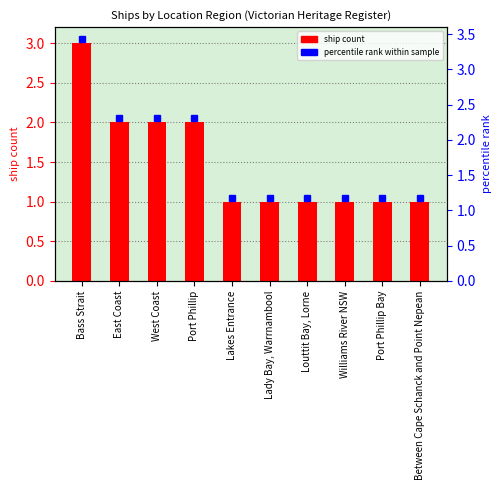

Count the number of categories in the chart.

10